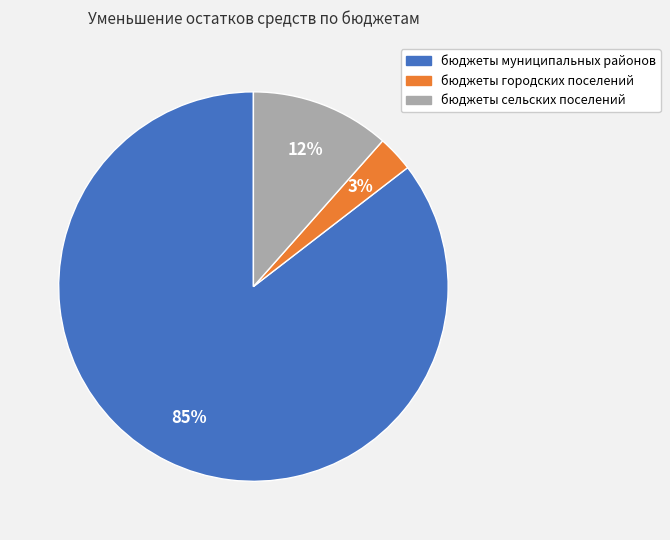

Do бюджеты муниципальных районов and бюджеты городских поселений together represent more than half of the pie?

Yes